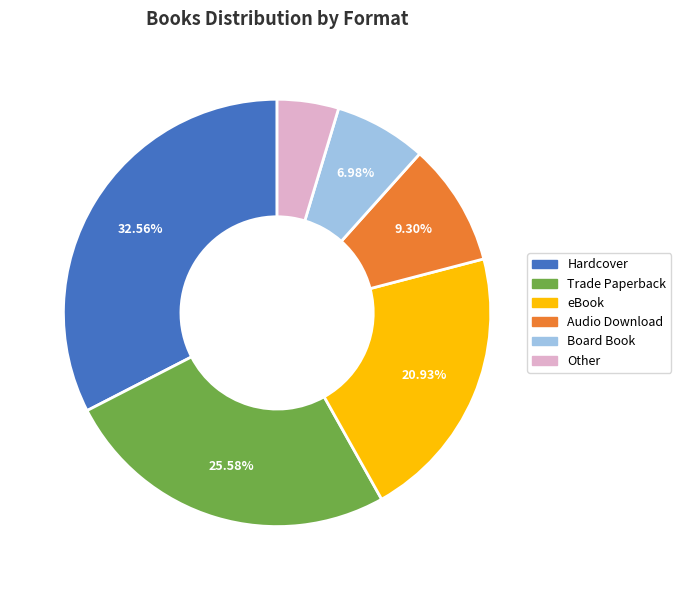

Which category has the smallest portion of the pie?

Other